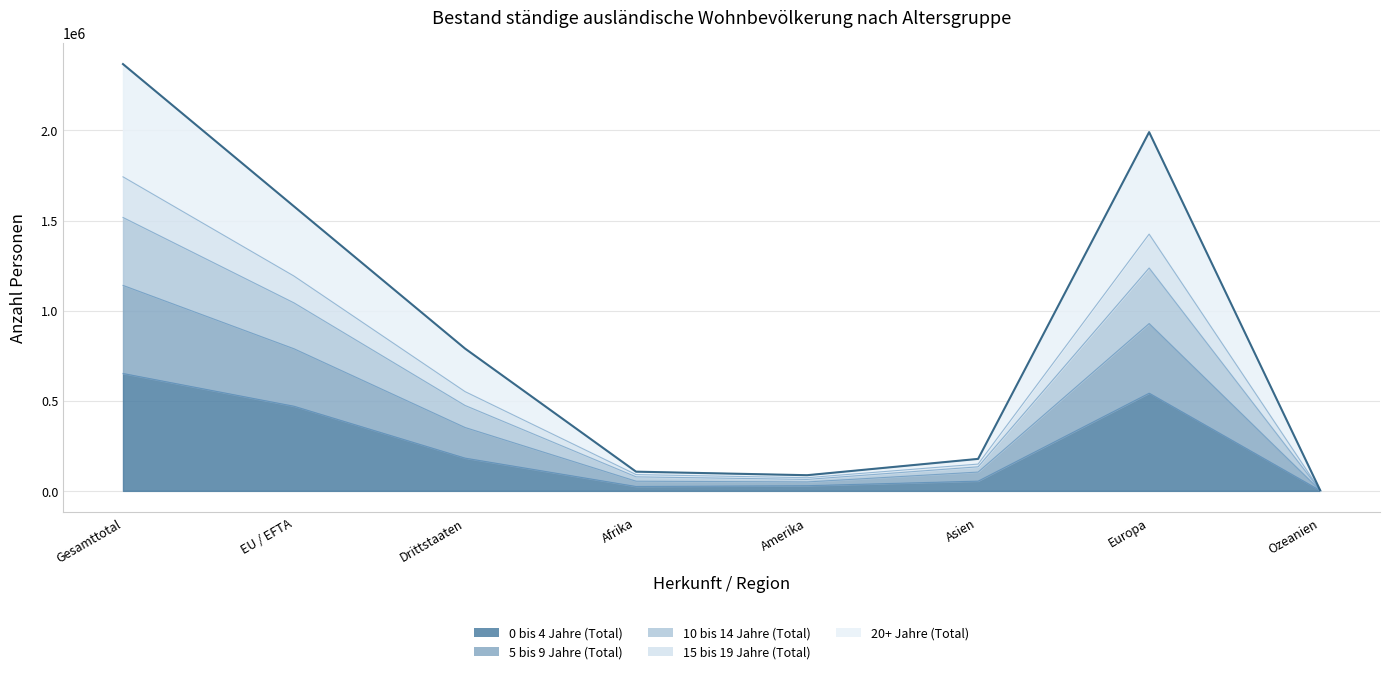

What is the label of the 5th point from the left?

Amerika